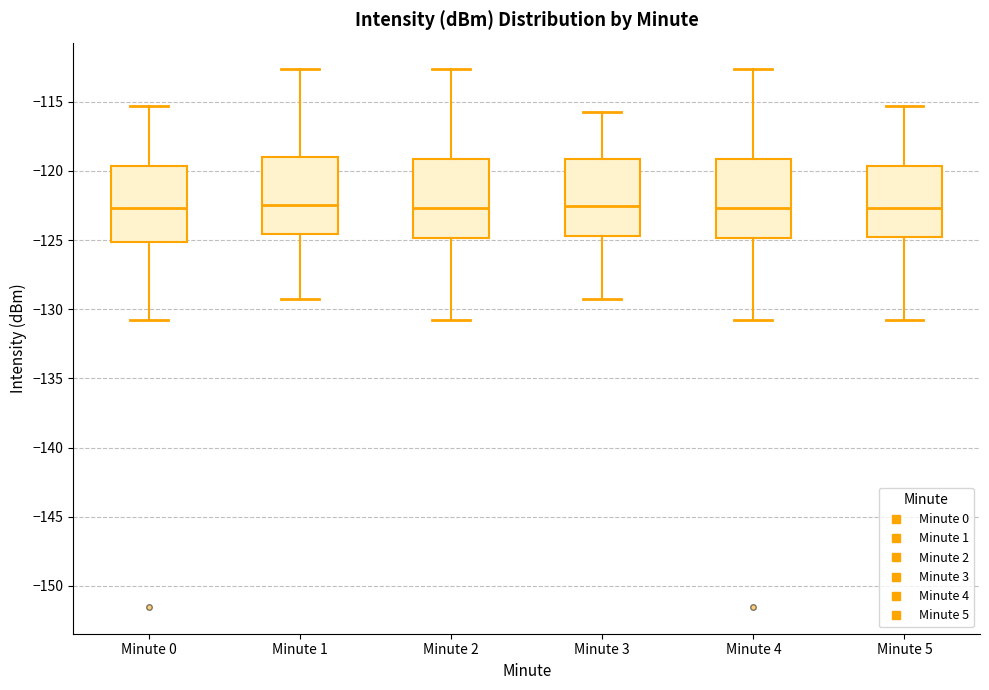

Where does the upper whisker of the box for Minute 4 end on the y-axis? The values are not printed on the chart, so give them approximately, as read against the axis.

-112.5